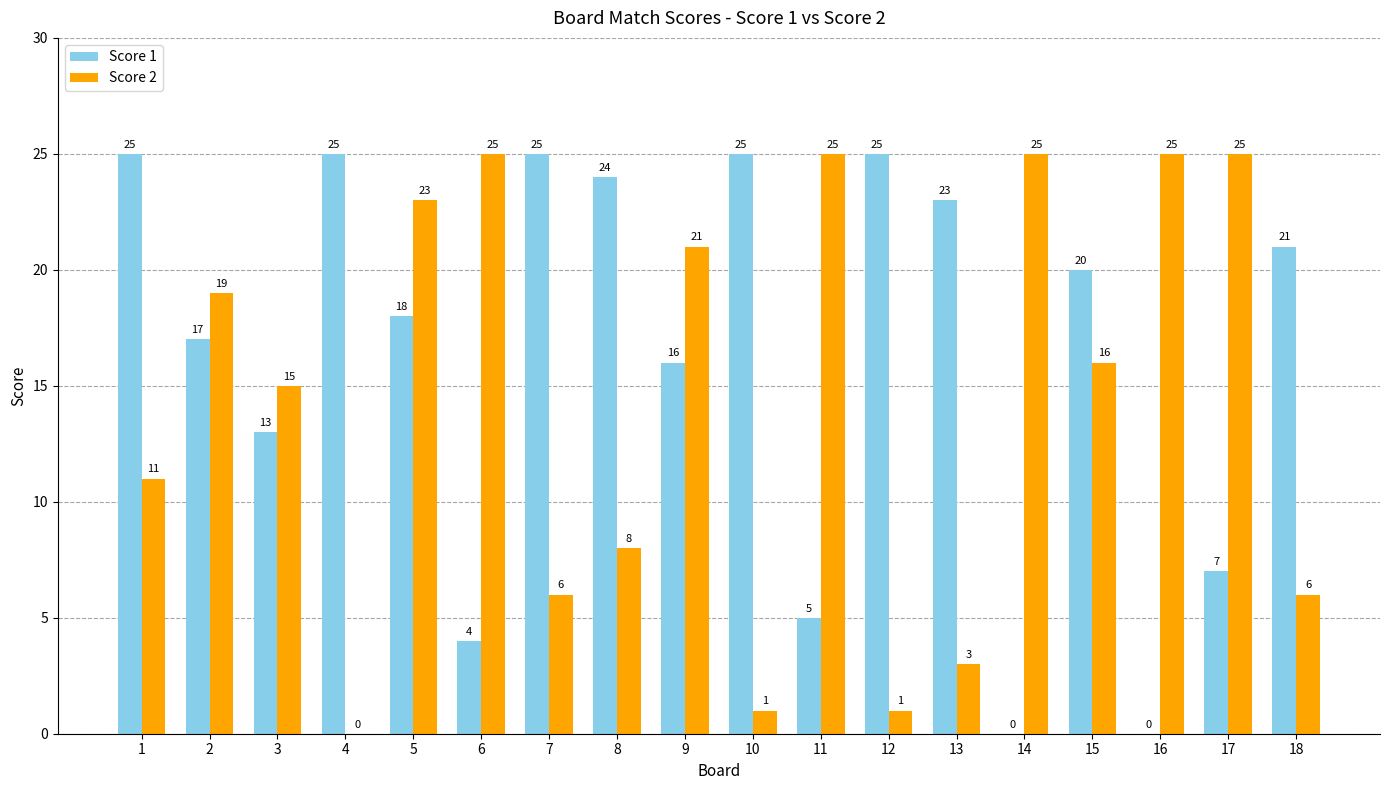

Reading left to right, transcribe all the data shown in this chart.

Score 1: 1=25	2=17	3=13	4=25	5=18	6=4	7=25	8=24	9=16	10=25	11=5	12=25	13=23	14=0	15=20	16=0	17=7	18=21
Score 2: 1=11	2=19	3=15	4=0	5=23	6=25	7=6	8=8	9=21	10=1	11=25	12=1	13=3	14=25	15=16	16=25	17=25	18=6